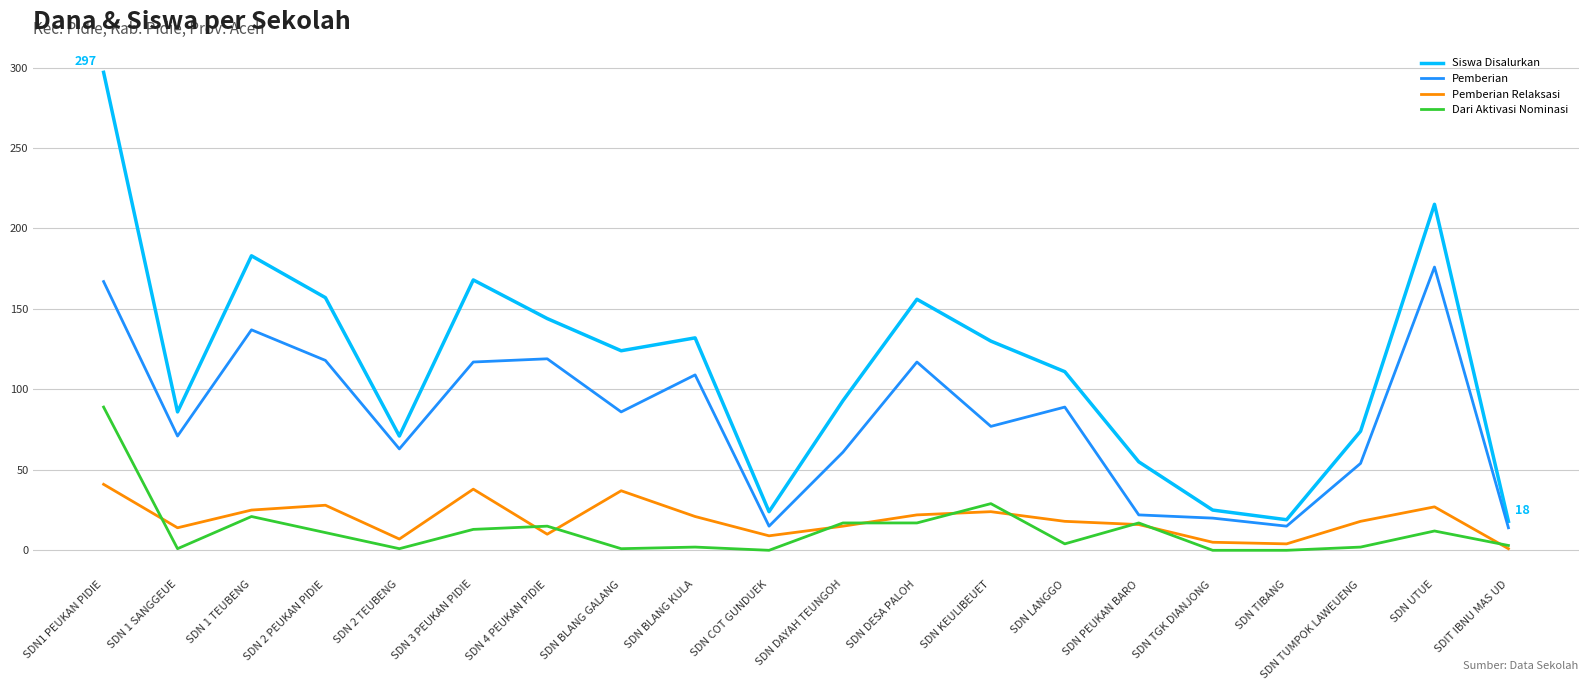

What position from the right is SDN COT GUNDUEK?

11